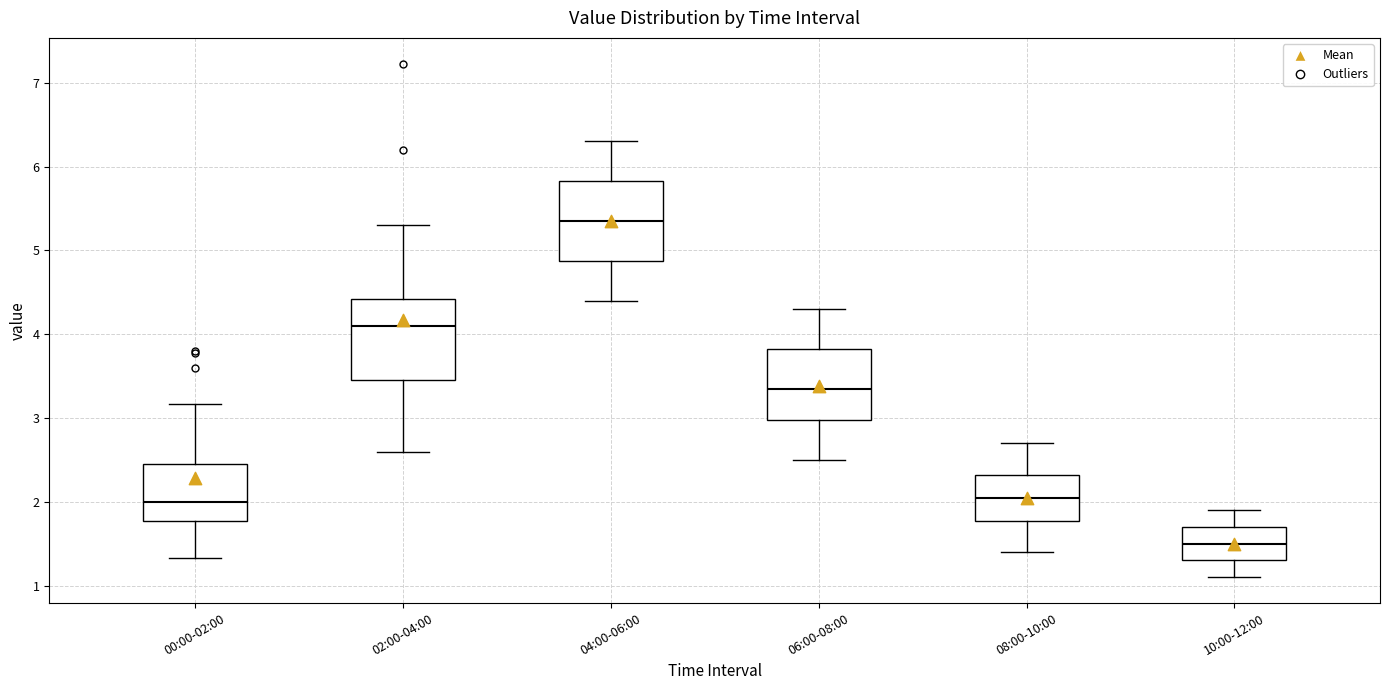

Which box's median line is the lowest?

10:00-12:00